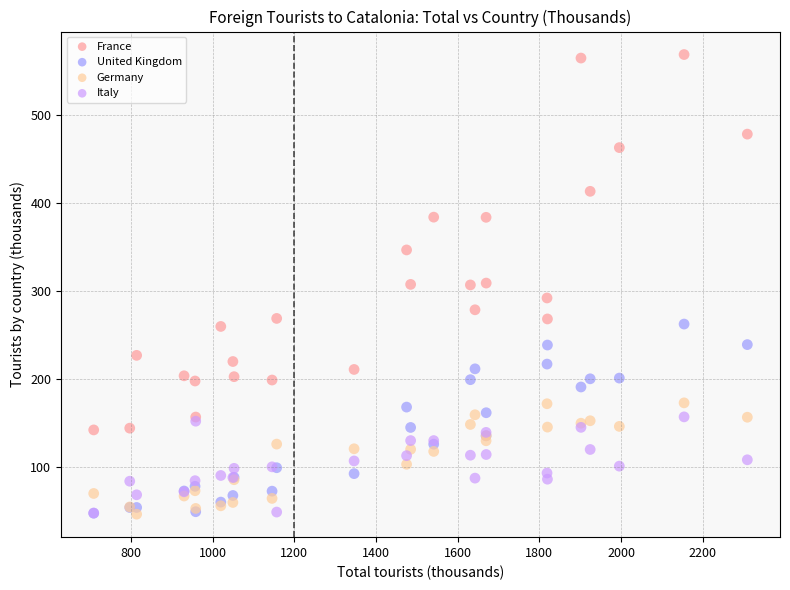

In the France series, what Y value is closest to 355?

346.8